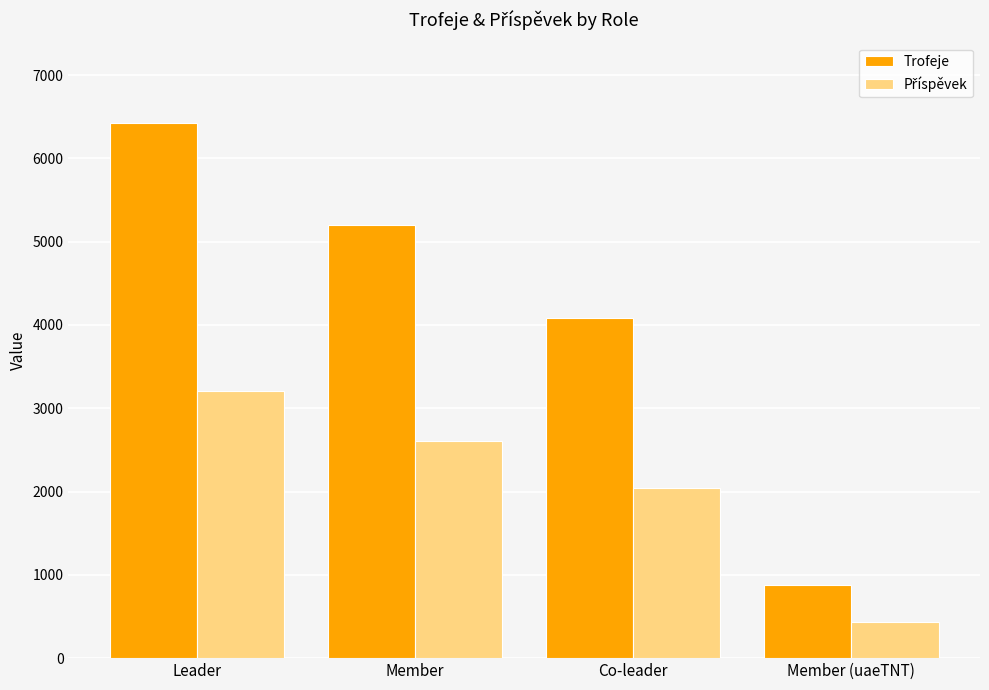

What is the spread (max minus min) of values at Member?

2603